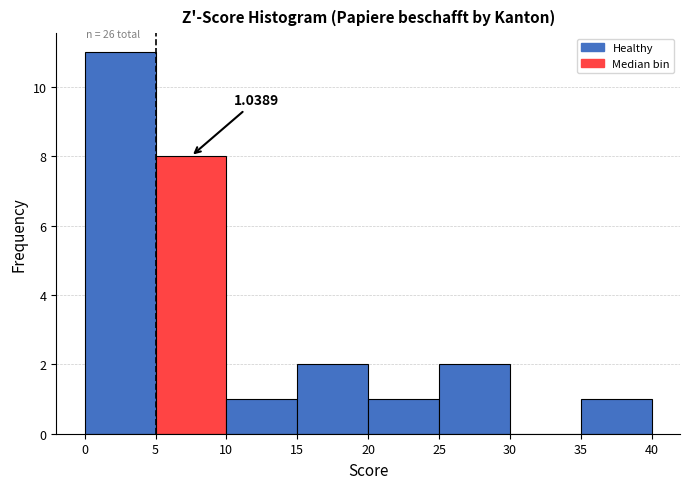

Which range on the x-axis has the tallest bar?

0 to 5